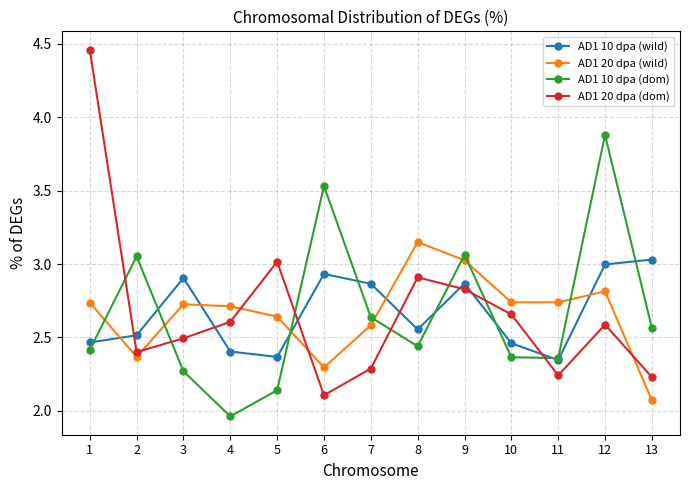

In AD1 10 dpa (wild), how many points are higher than both neighbors (excluding endpoints)?

3